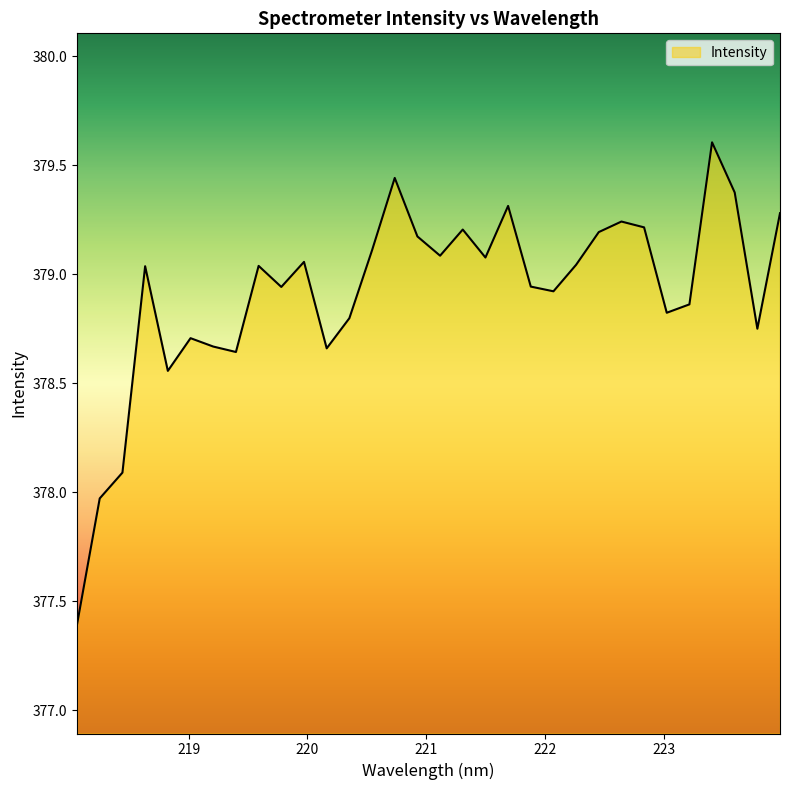

What is the smallest value displayed?

377.4